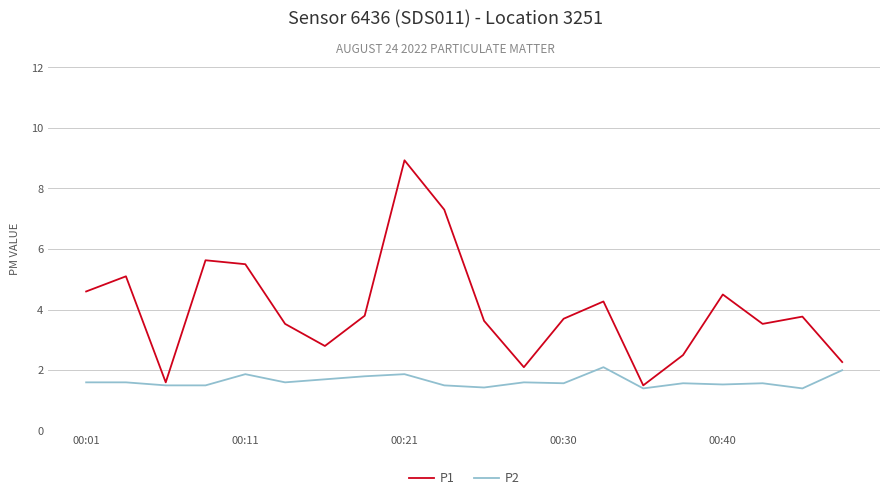

Rank the series by their average value, from highest to lowest.

P1, P2